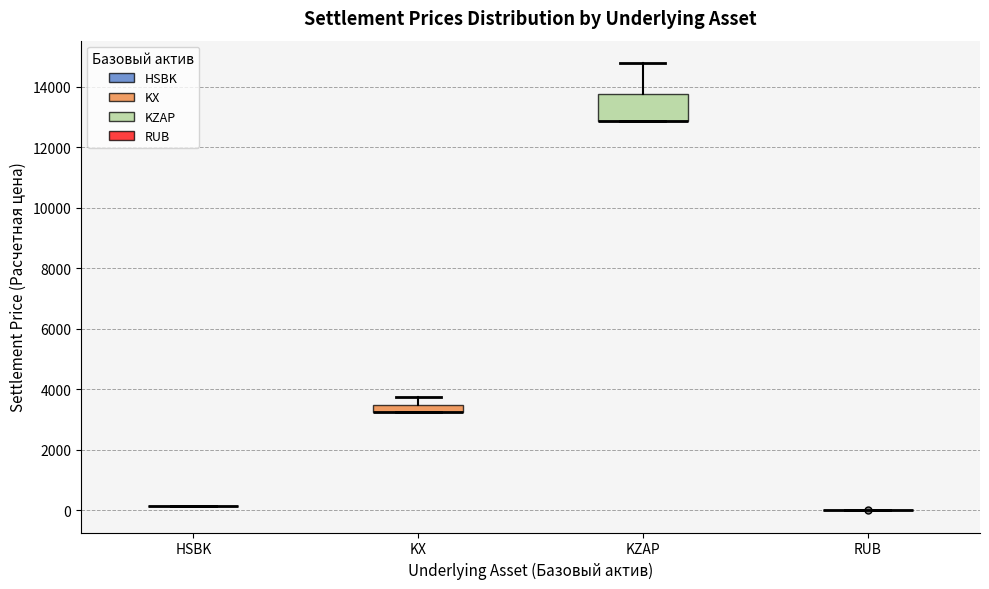

Comparing the boxes themselves (not the whiskers), which one is the tallest?

KZAP